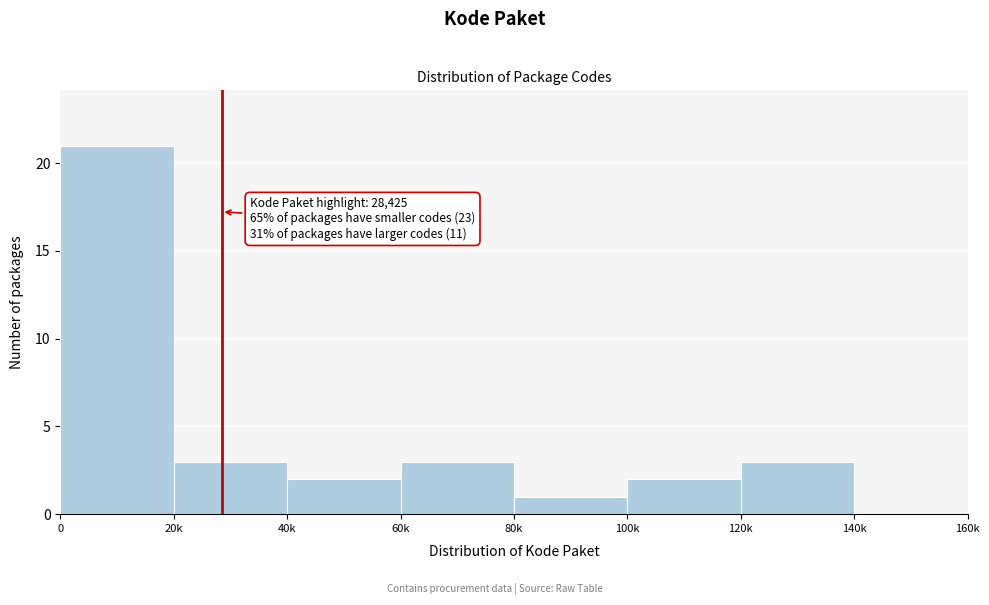

Reading right to left, extract all data points from this chart.

140k=0	120k=3	100k=2	80k=1	60k=3	40k=2	20k=3	0=21